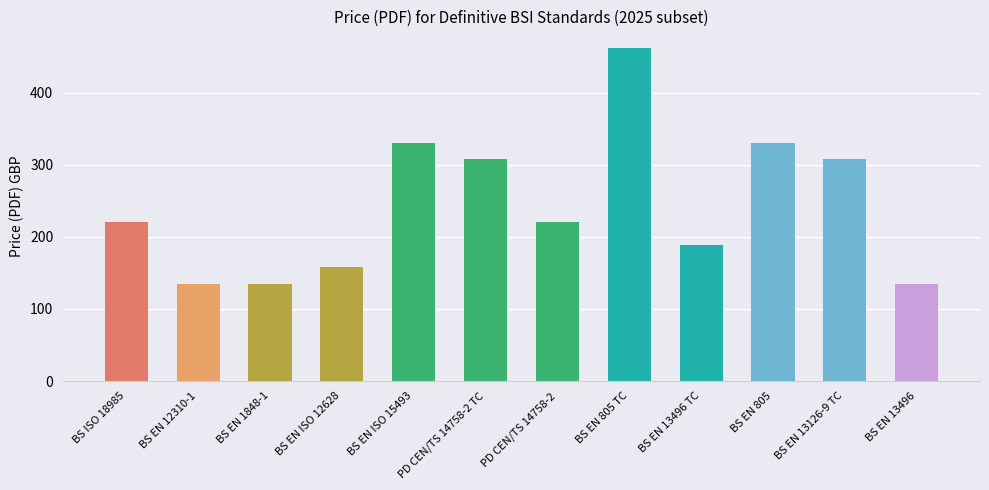

What is the change in value from BS EN ISO 15493 to BS EN 13496 TC?

-142